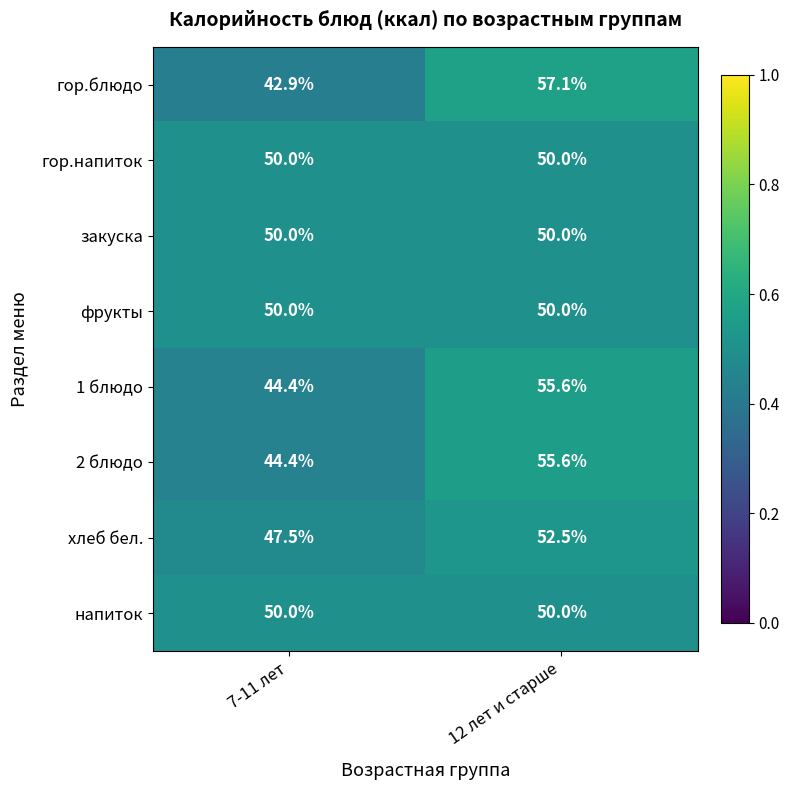

Which series has the largest range (max minus min)?

гор.блюдо